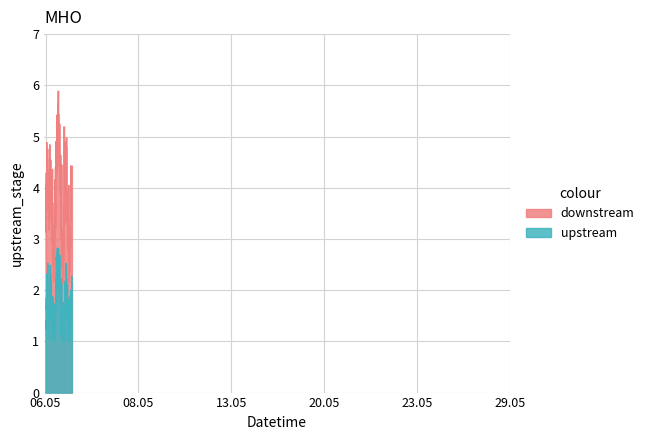

What is the maximum value shown in the chart?

5.9